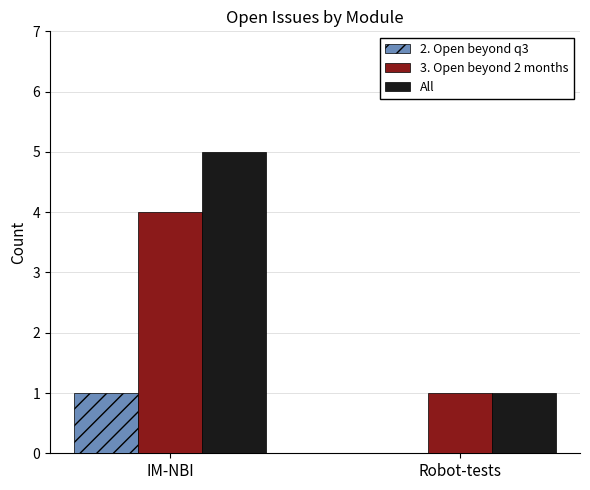

What is the sum of all 2. Open beyond q3 values?

1